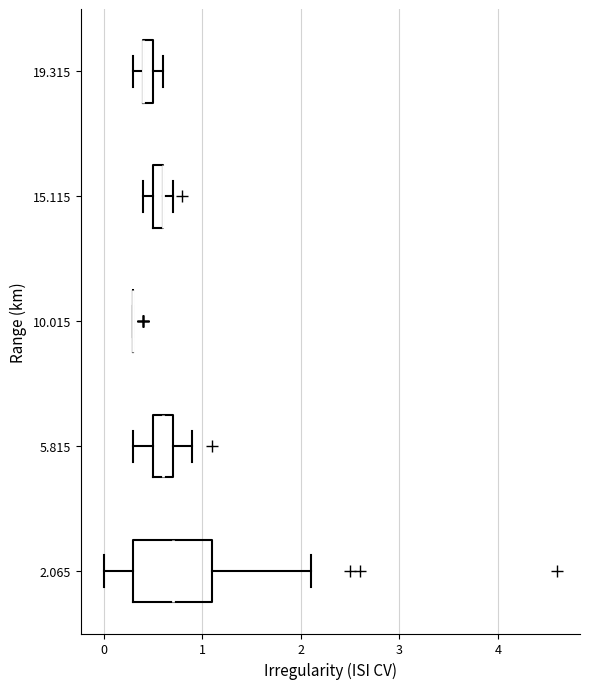

Where does the left whisker of the box at y = 19.315 end on the x-axis? The values are not printed on the chart, so give them approximately, as read against the axis.

0.3